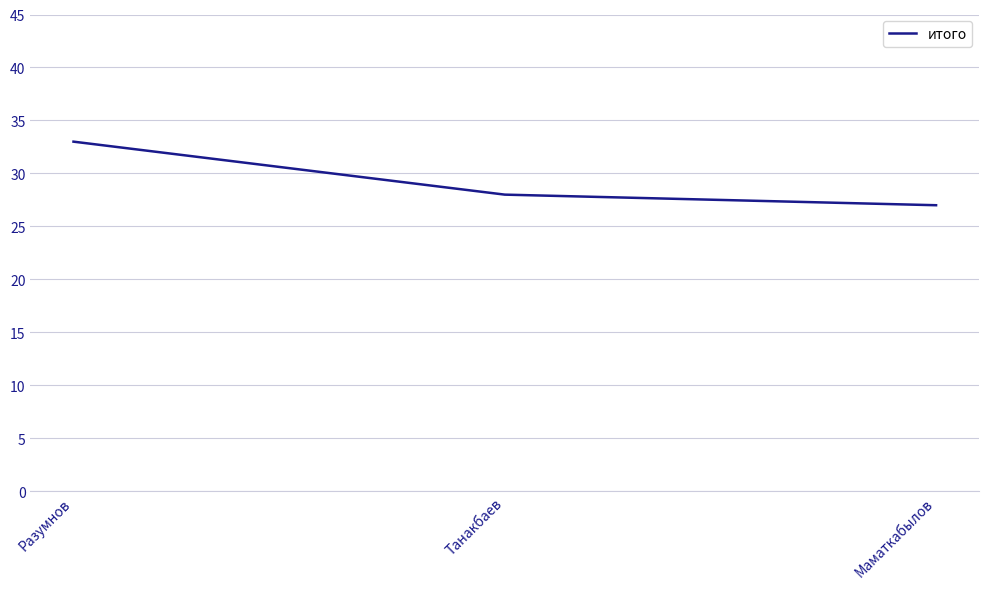

At which category does the chart reach its peak across all series?

Разумнов